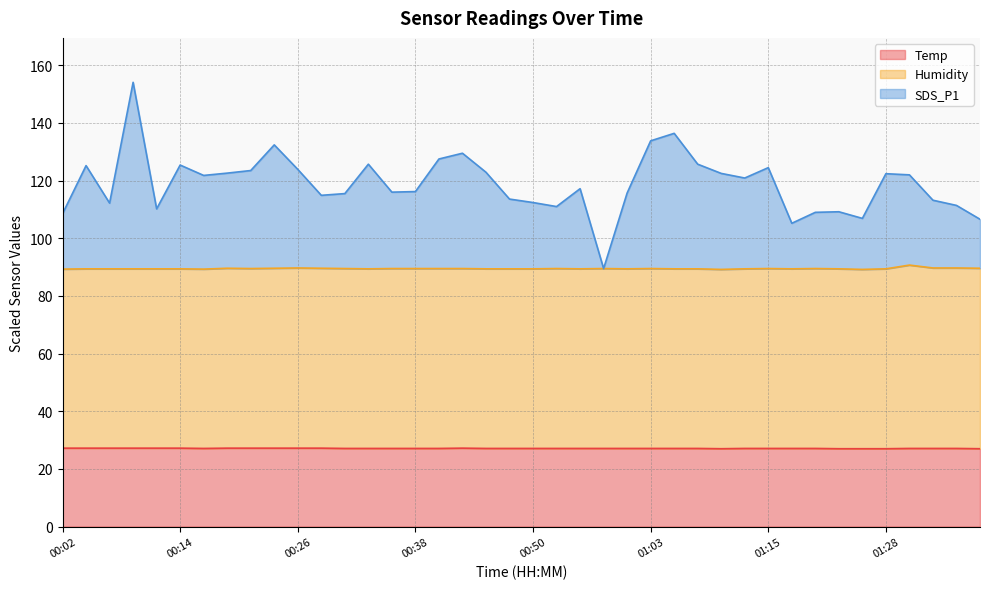

At which category is the sum across all series the highest?

00:09